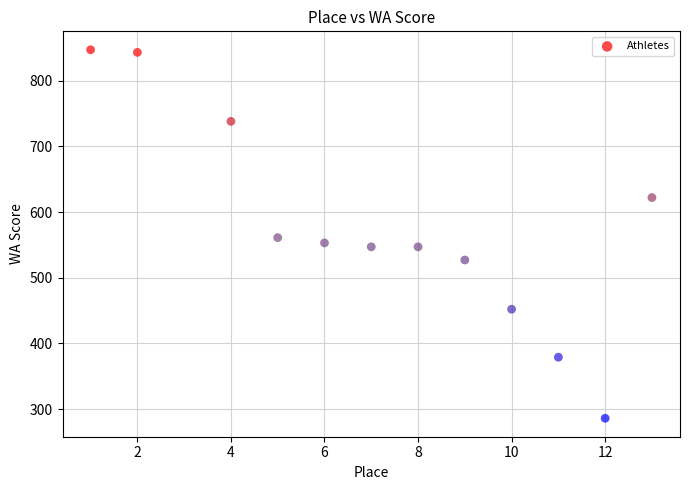

What is the average Y value?

575